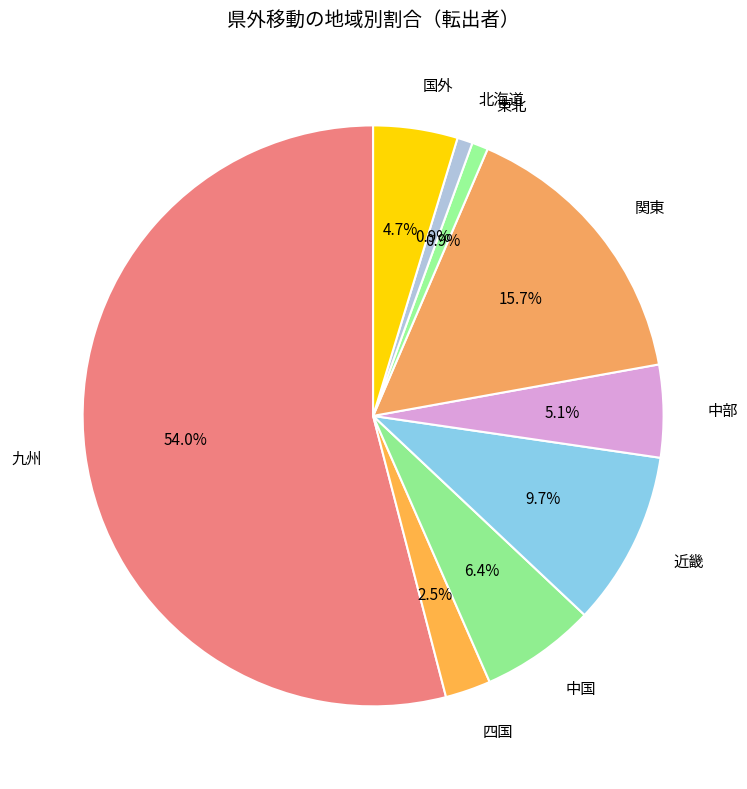

To the nearest percent, what percentage of the pie is 近畿?

10%